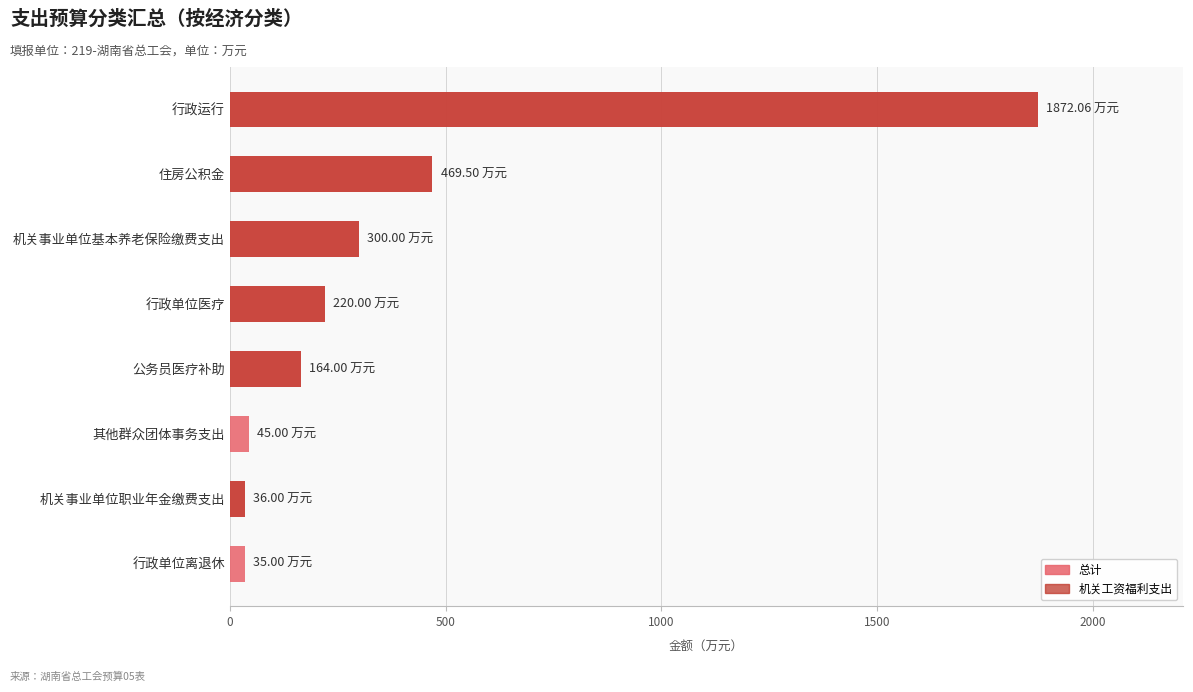

Rank the series at 机关事业单位基本养老保险缴费支出 from highest to lowest value.

总计, 机关工资福利支出